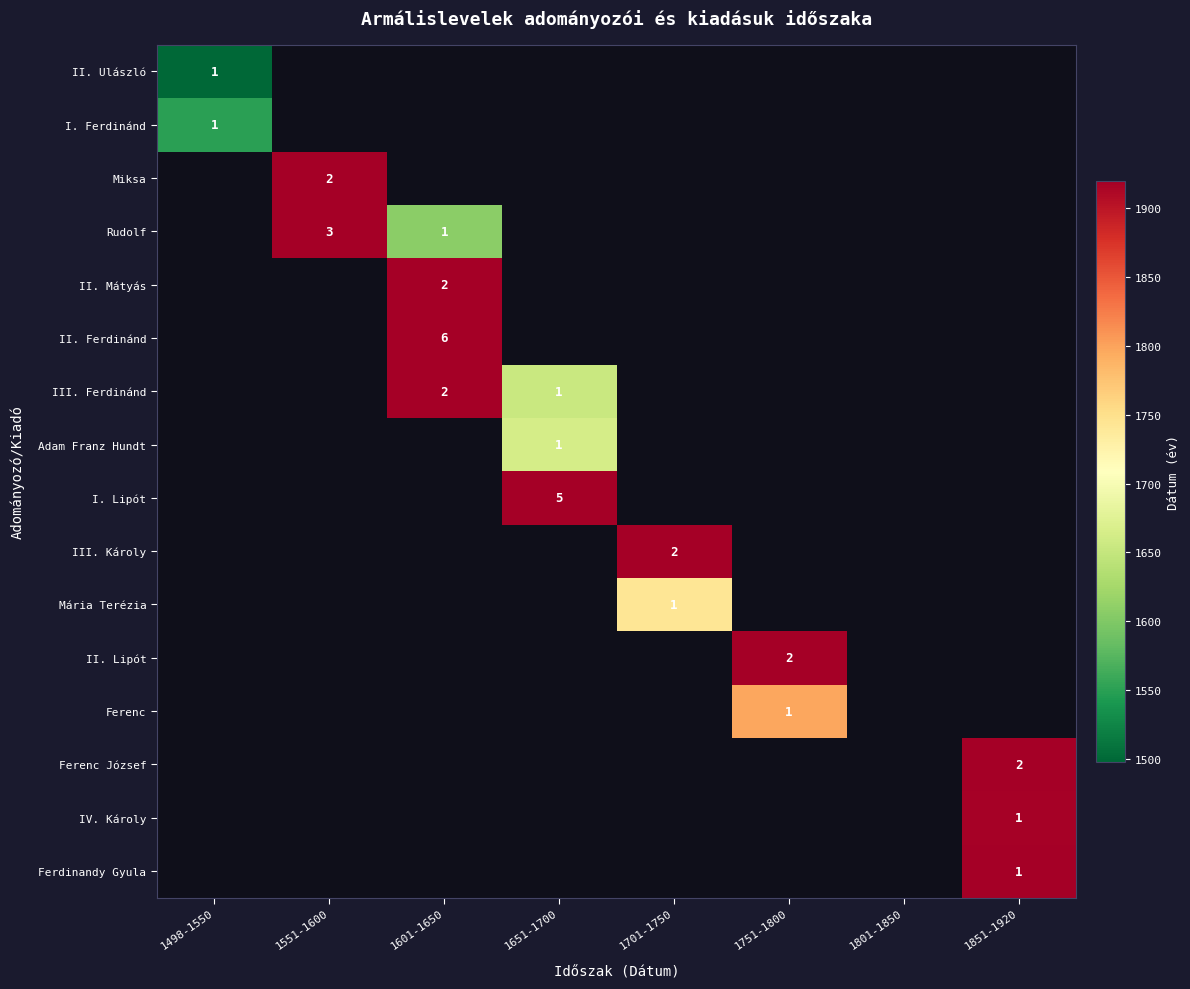

The Rudolf series shows 2 at 1551-1600. True or false?

False